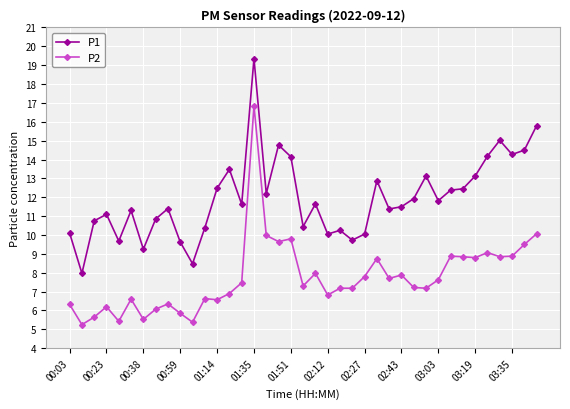

In P1, how many points are lower than both neighbors (excluding endpoints)?

12